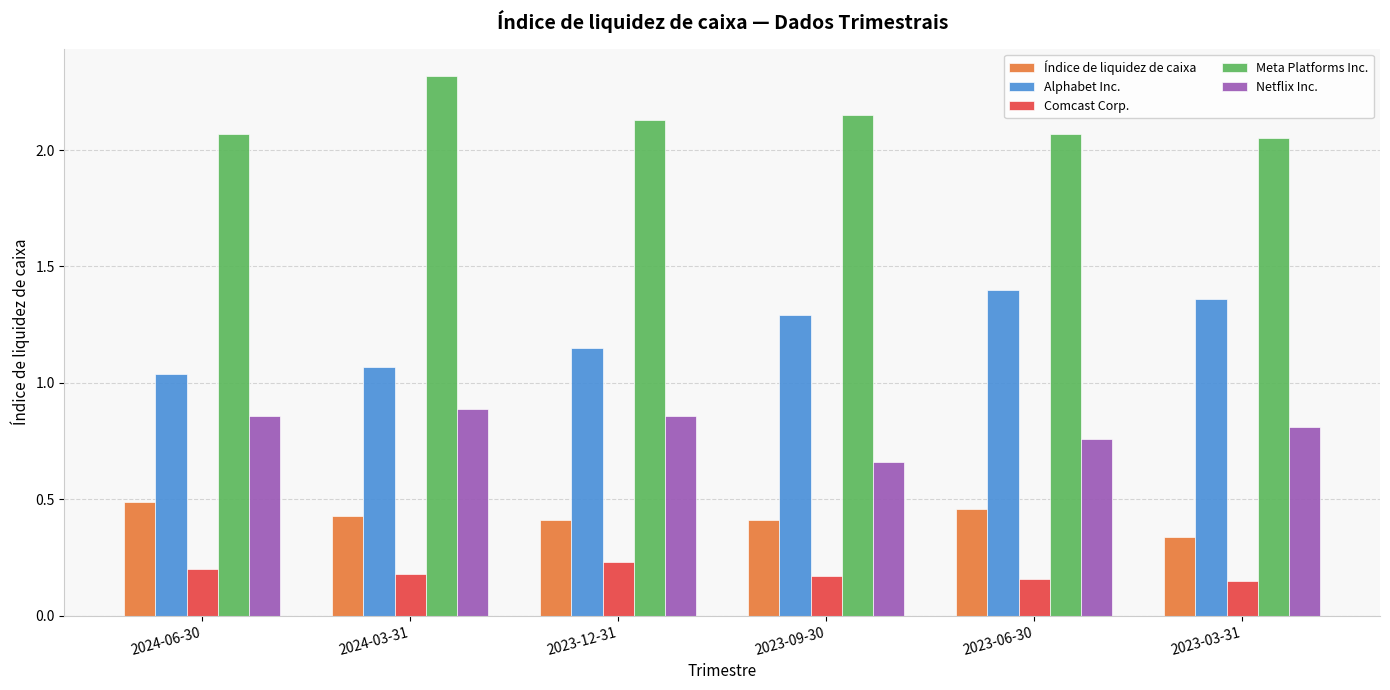

Rank the series by their maximum value, from lowest to highest.

Comcast Corp., Índice de liquidez de caixa, Netflix Inc., Alphabet Inc., Meta Platforms Inc.